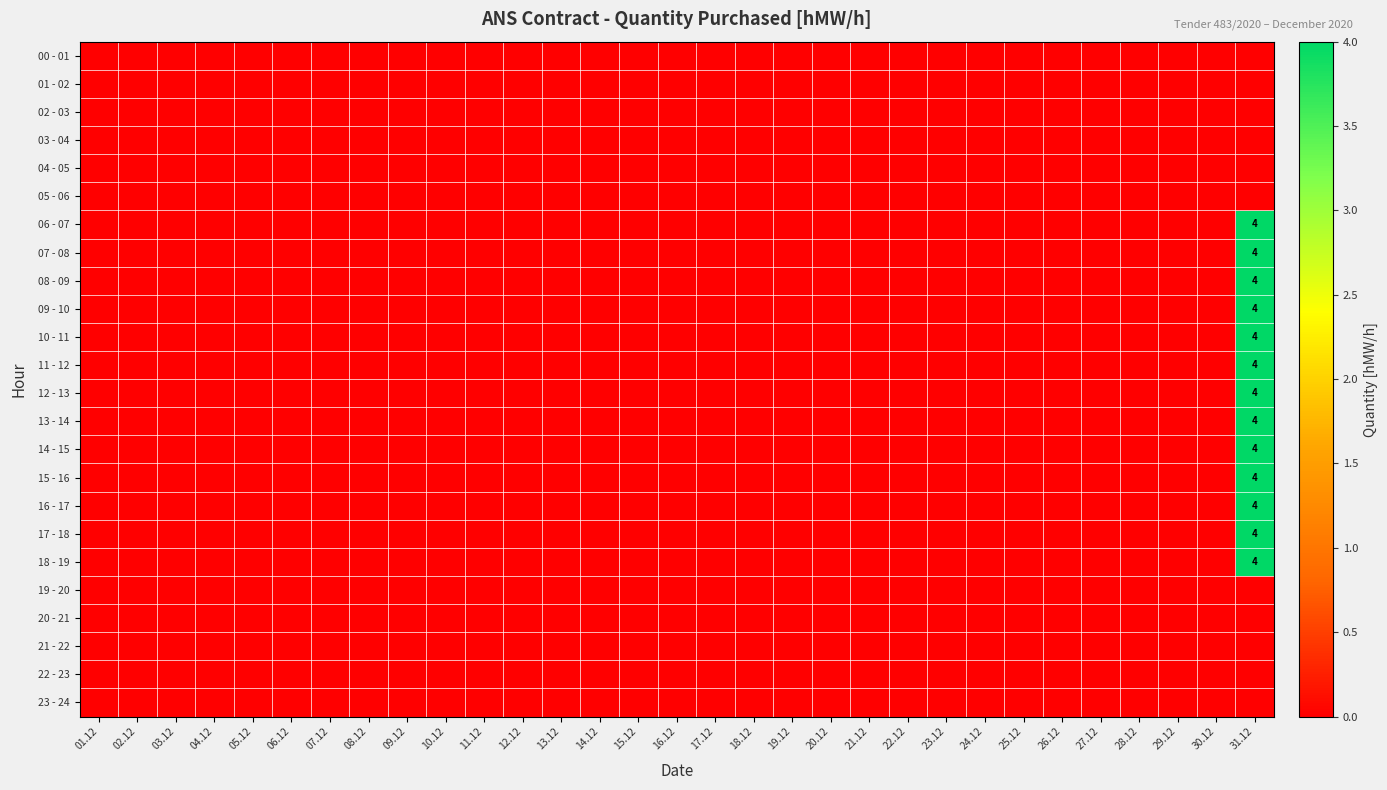

Which category has the lowest value across all series?

01.12